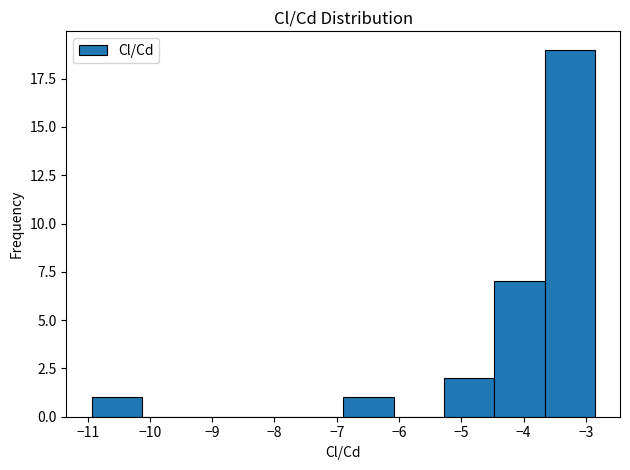

Reading left to right, transcribe this chart: for each bar, give the range it covers on the x-axis and its height. Neither the bar edges nor the heights are printed on the chart, so give them approximately, as read against the axes.

-10.9 to -10.1: 1
-10.1 to -9.3: 0
-9.3 to -8.5: 0
-8.5 to -7.7: 0
-7.7 to -6.9: 0
-6.9 to -6.1: 1
-6.1 to -5.3: 0
-5.3 to -4.5: 2
-4.5 to -3.7: 7
-3.7 to -2.9: 19